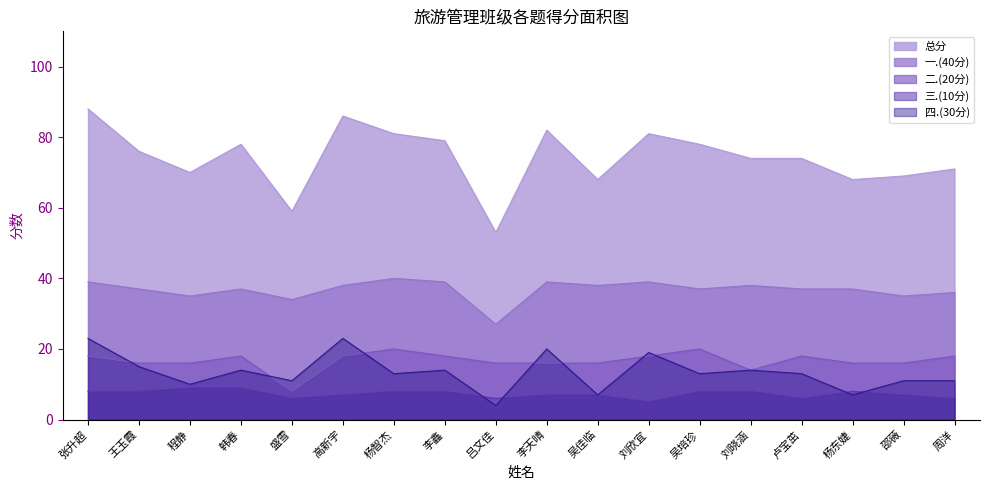

What is the spread (max minus min) of values at 刘晓涵?

66